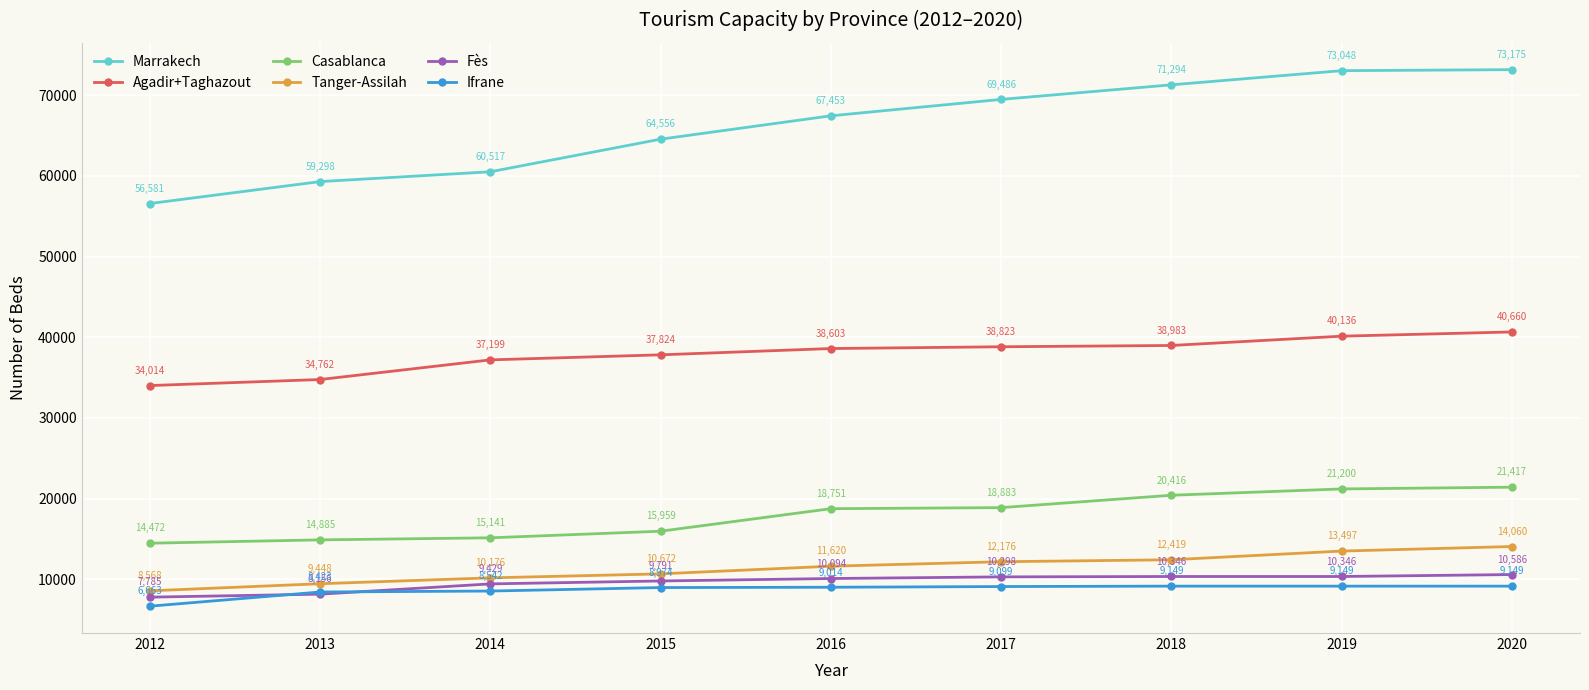

How many data points in Tanger-Assilah are less than 11620?

4